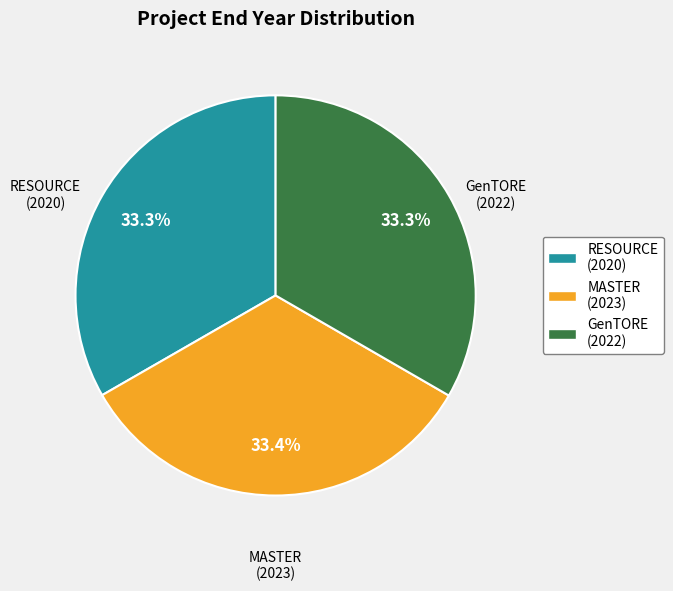

Approximately how many times larger is the value at RESOURCE (2020) compared to MASTER (2023)?

1.0